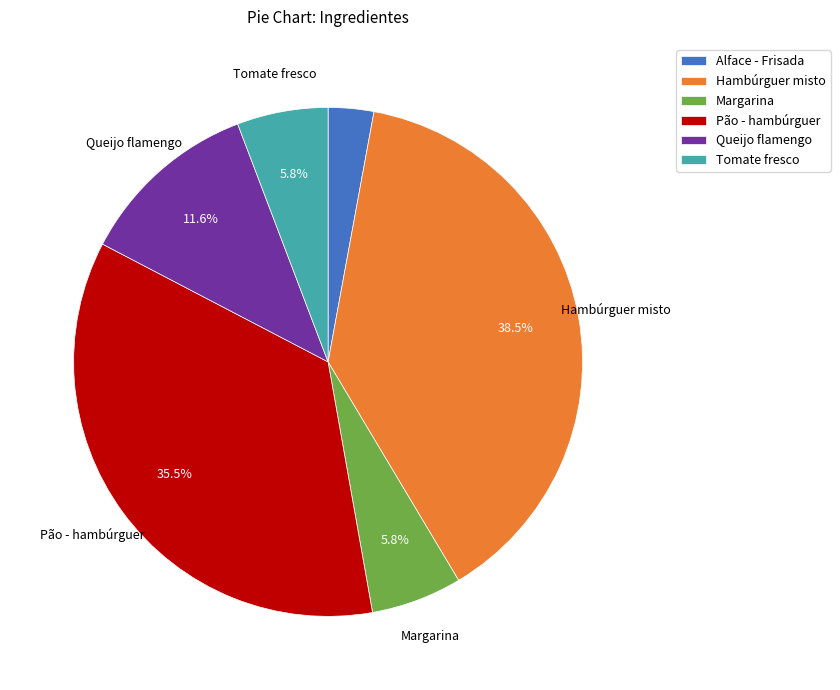

How many segments does this pie chart have?

6